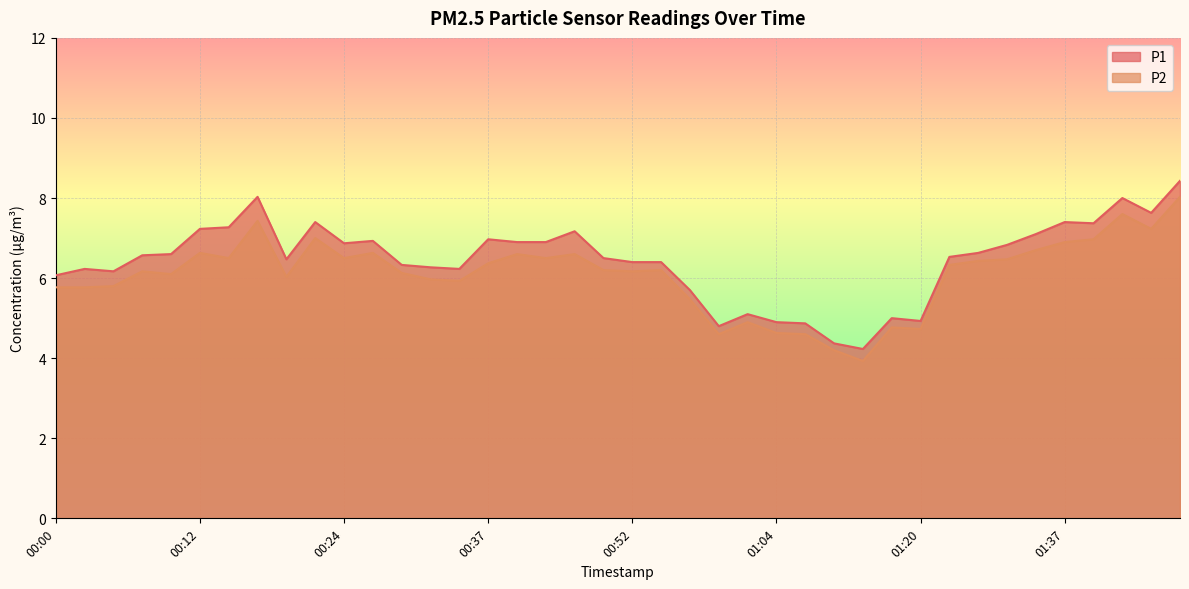

Rank the series at 01:12 from highest to lowest value.

P1, P2